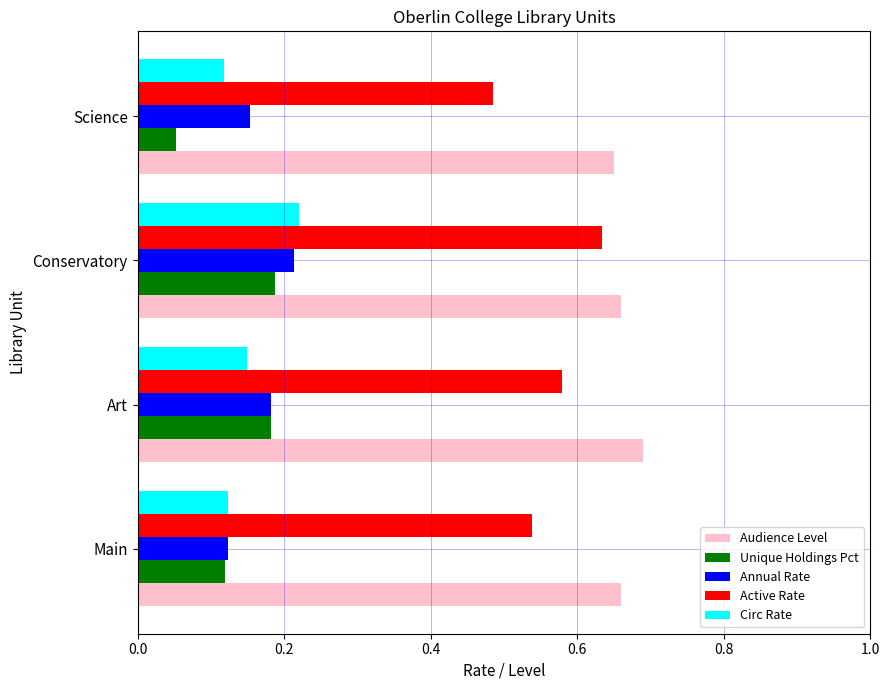

Which series changed the most between Main and Art?

Unique Holdings Pct